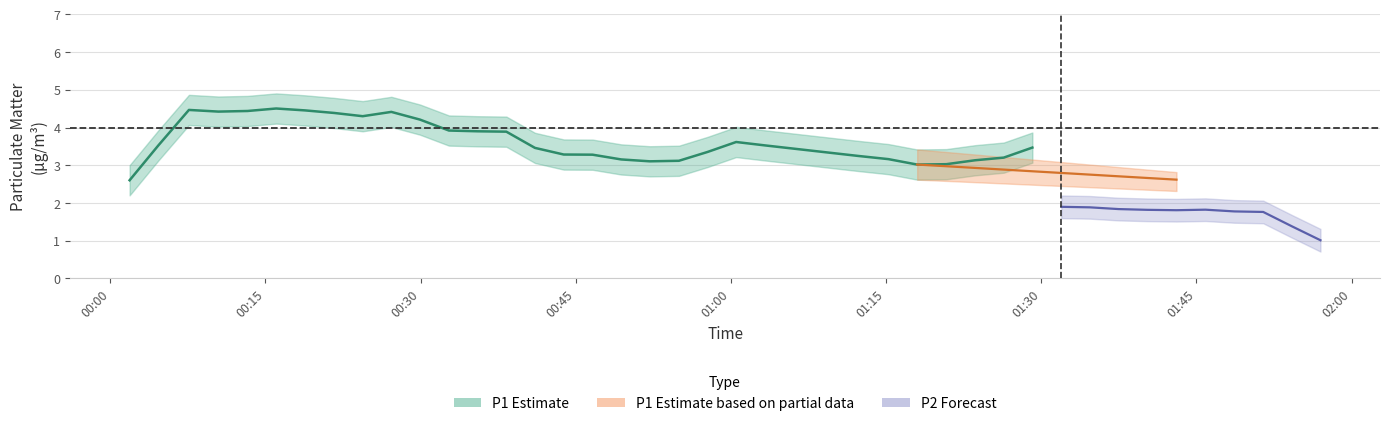

What is the spread (max minus min) of values at 33?

1.1